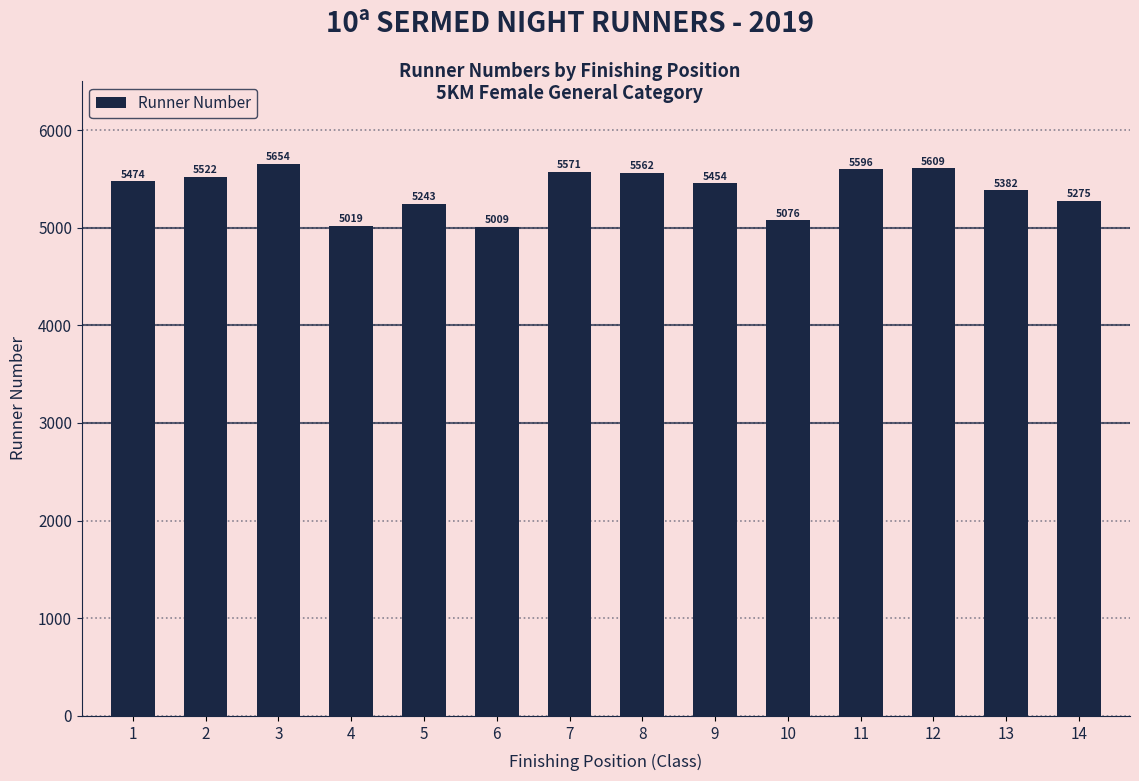

Where is the data nearest to the value 5331?

13